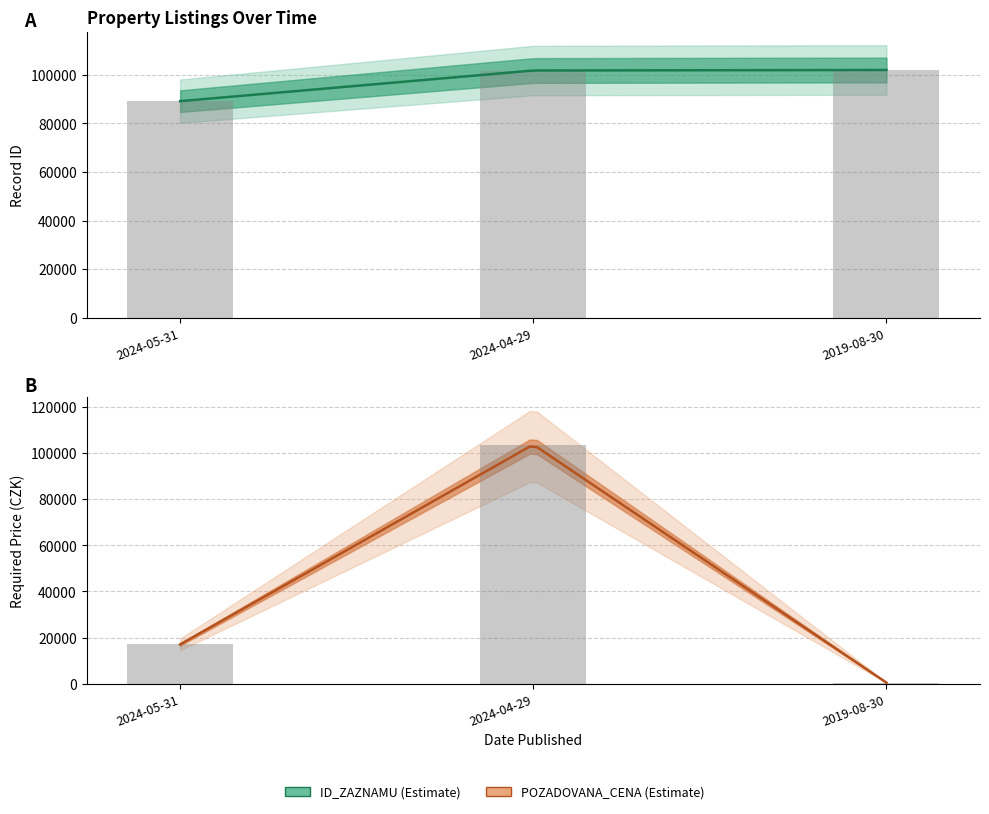

What is the sum of all POZADOVANA_CENA values?

121132